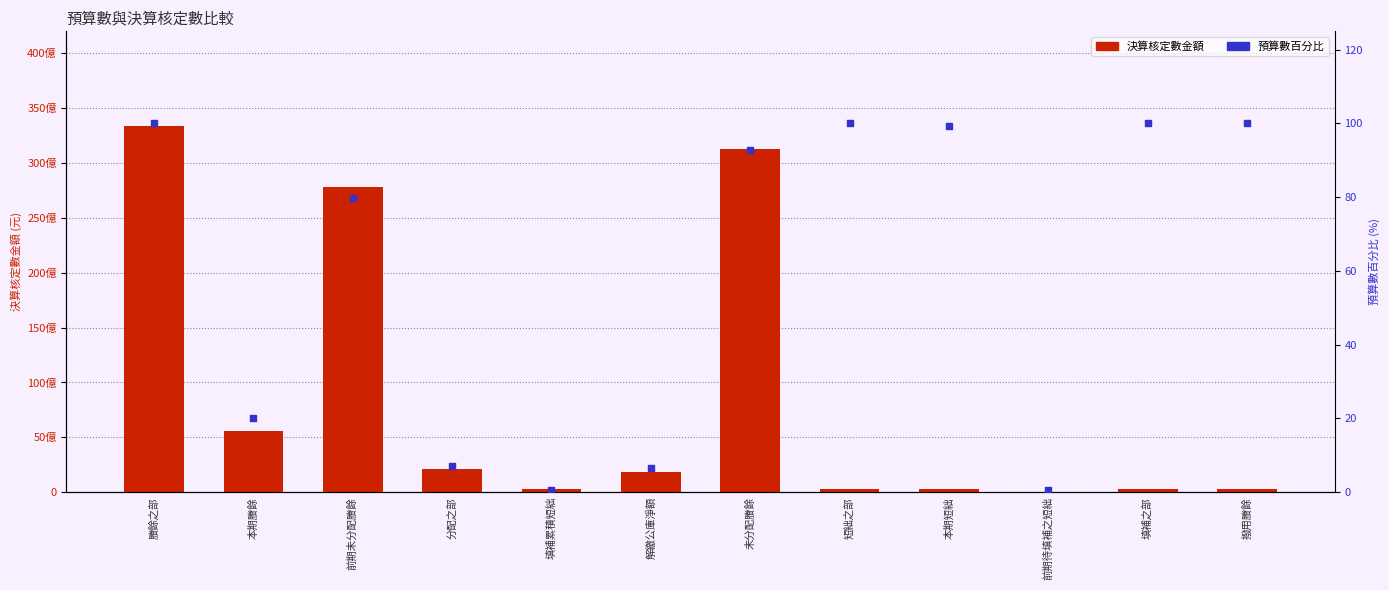

Which series has the largest total across all categories?

決算核定數金額